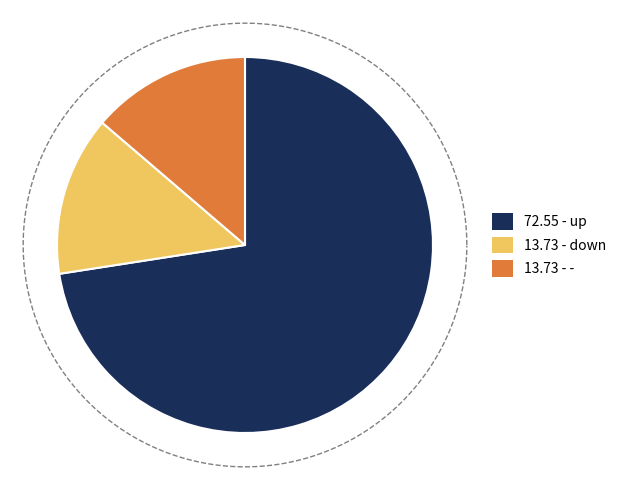

How many segments does this pie chart have?

3